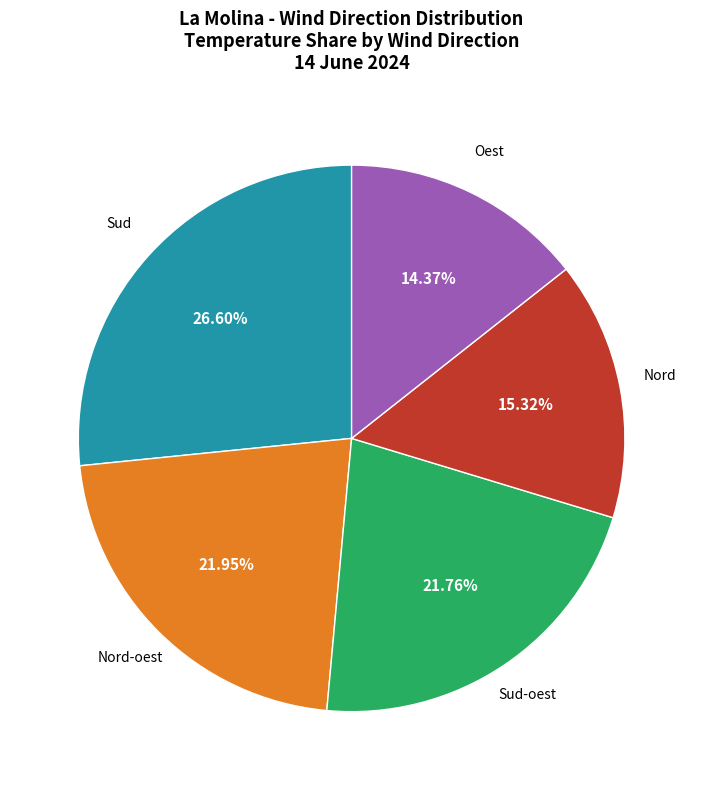

Is there a majority slice in this chart?

No